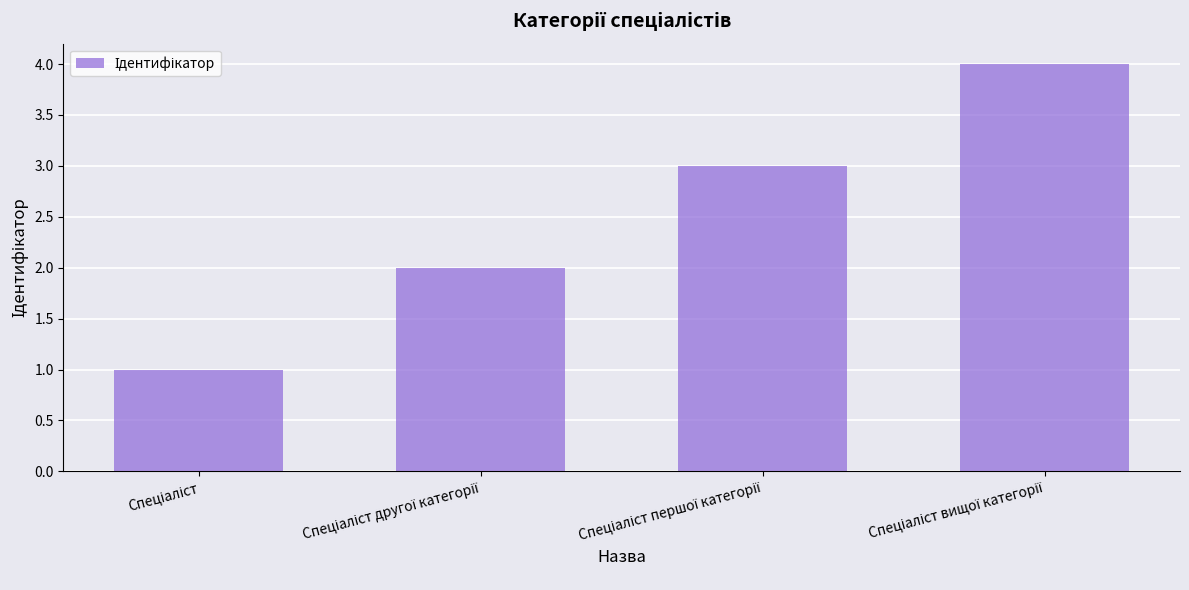

What is the maximum value shown in the chart?

4